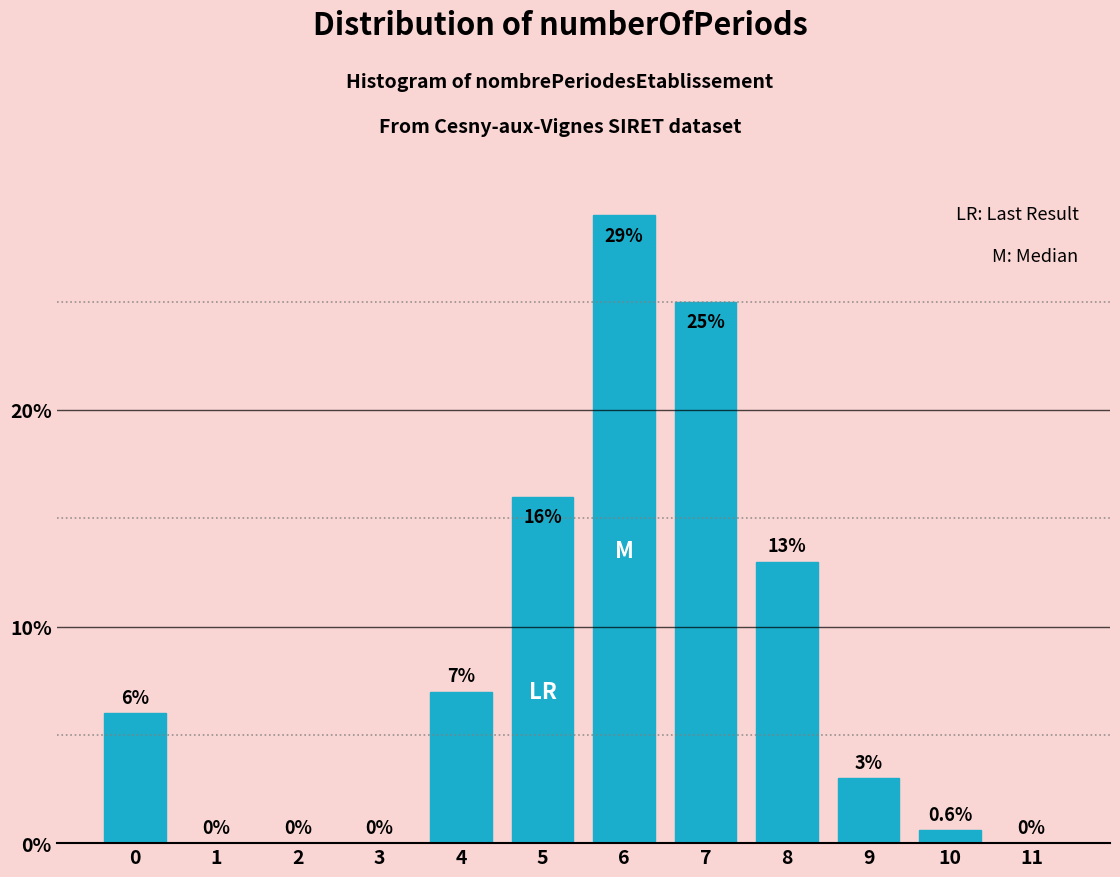

Reading left to right, extract all data points from this chart.

0=6.0	1=0.0	2=0.0	3=0.0	4=7.0	5=16.0	6=29.0	7=25.0	8=13.0	9=3.0	10=0.6	11=0.0